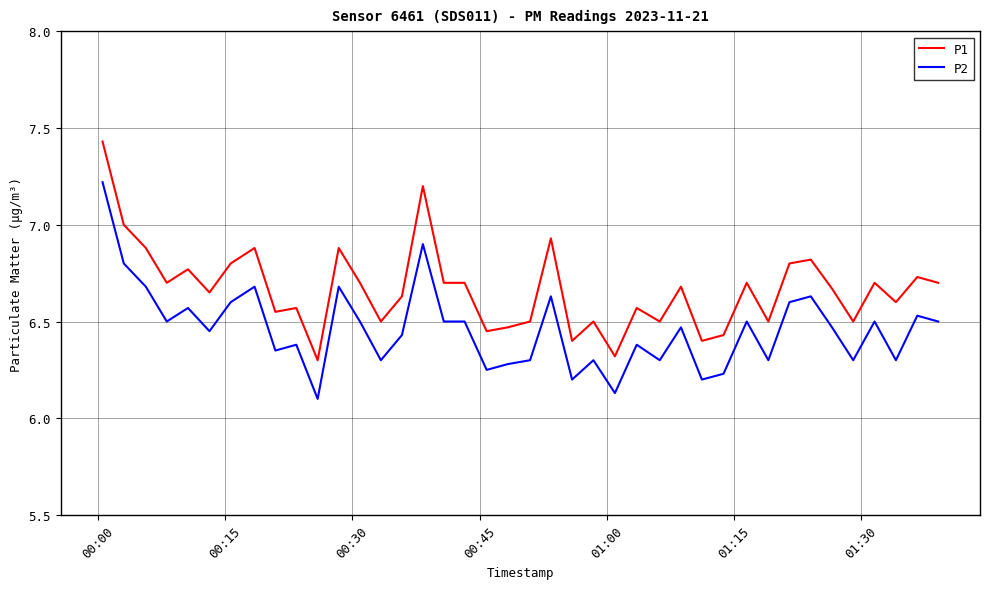

True or false: P2 and P1 cross at least once.

False